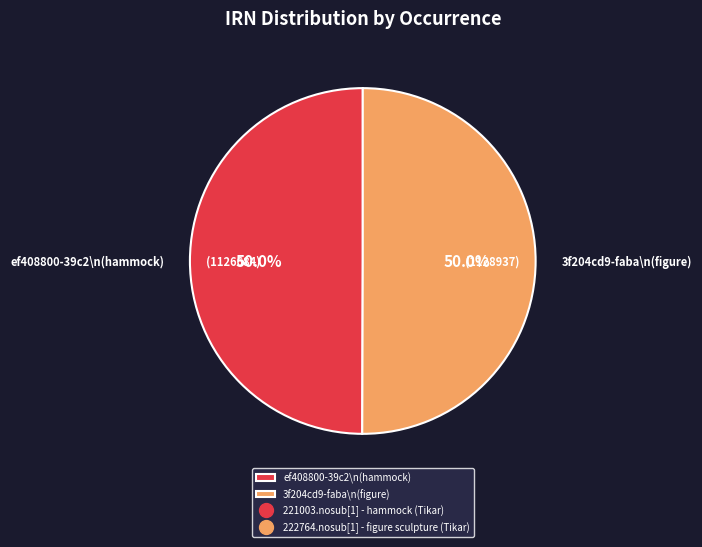

Approximately how many times larger is the value at 3f204cd9-faba\n(figure) compared to ef408800-39c2\n(hammock)?

1.0